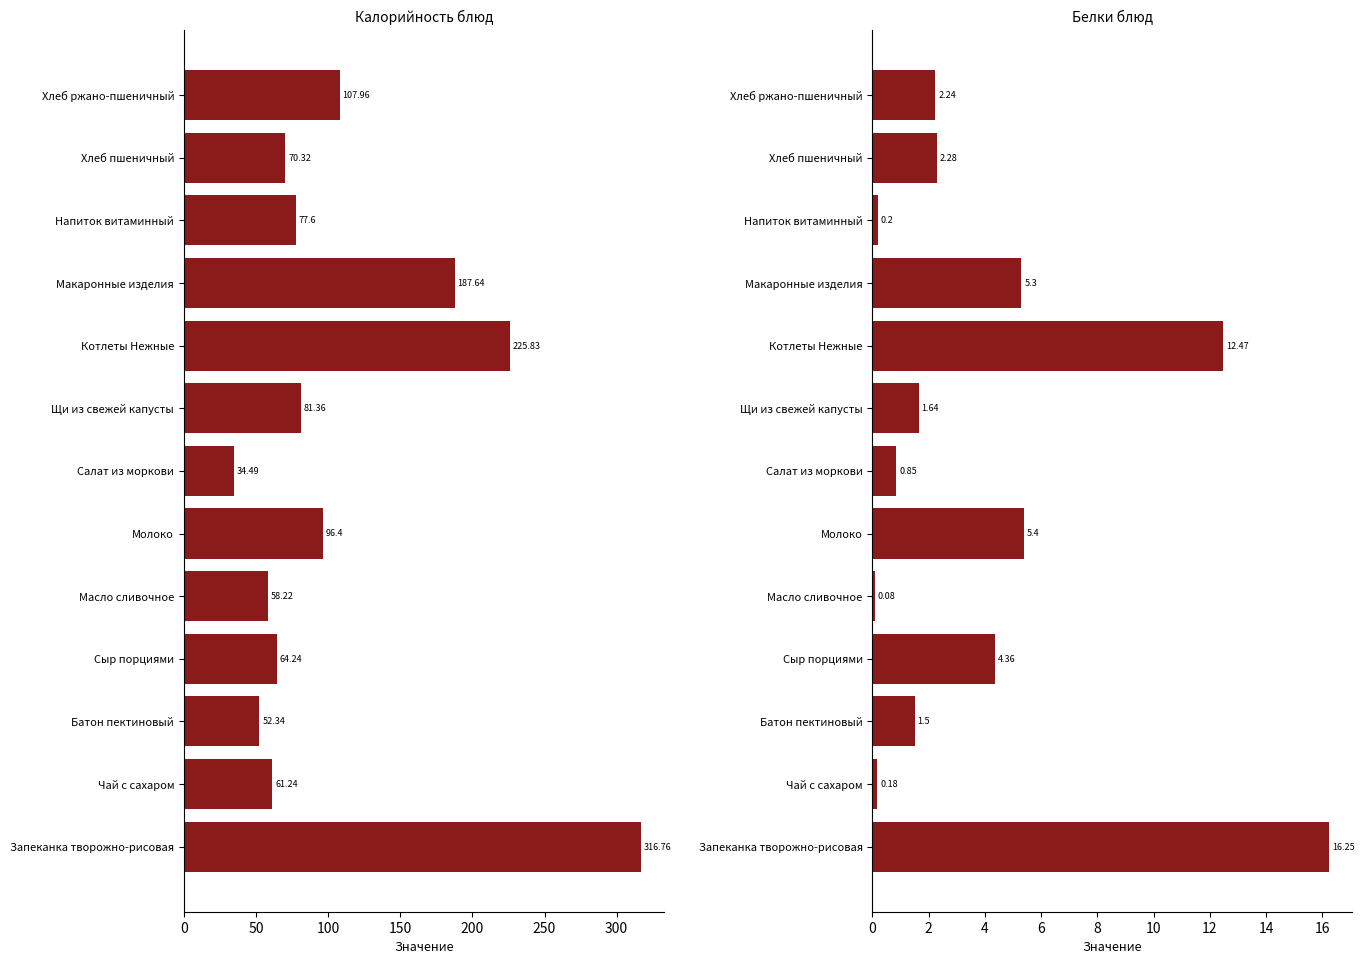

Which series has the largest total across all categories?

Калорийность